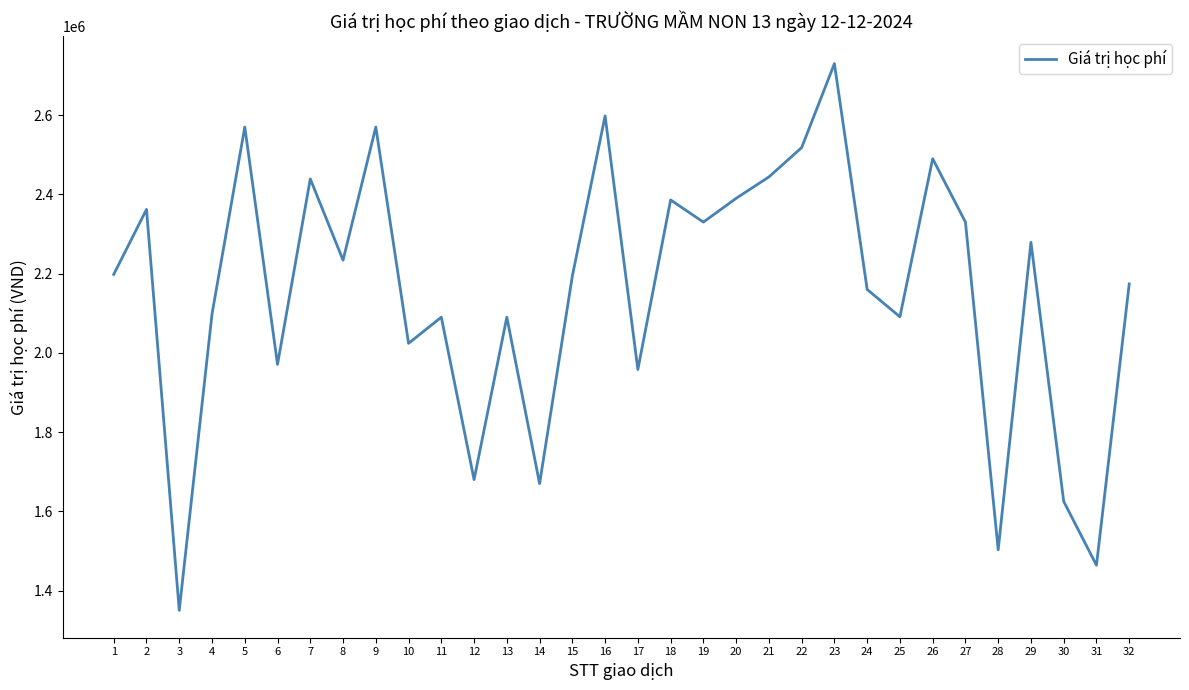

What is the minimum value shown in the chart?

1350000